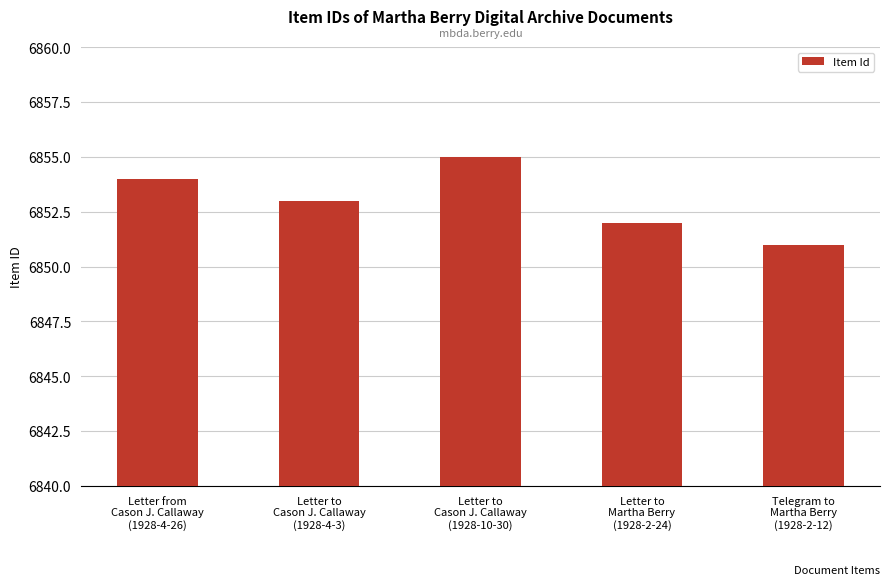

Count the values in the range 6852 to 6854.

3